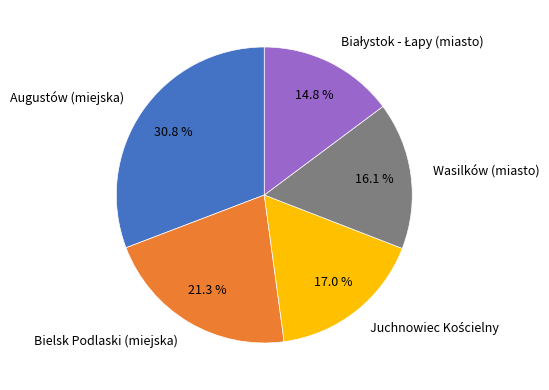

What percentage is the Wasilków (miasto) slice, to the nearest percent?

16%